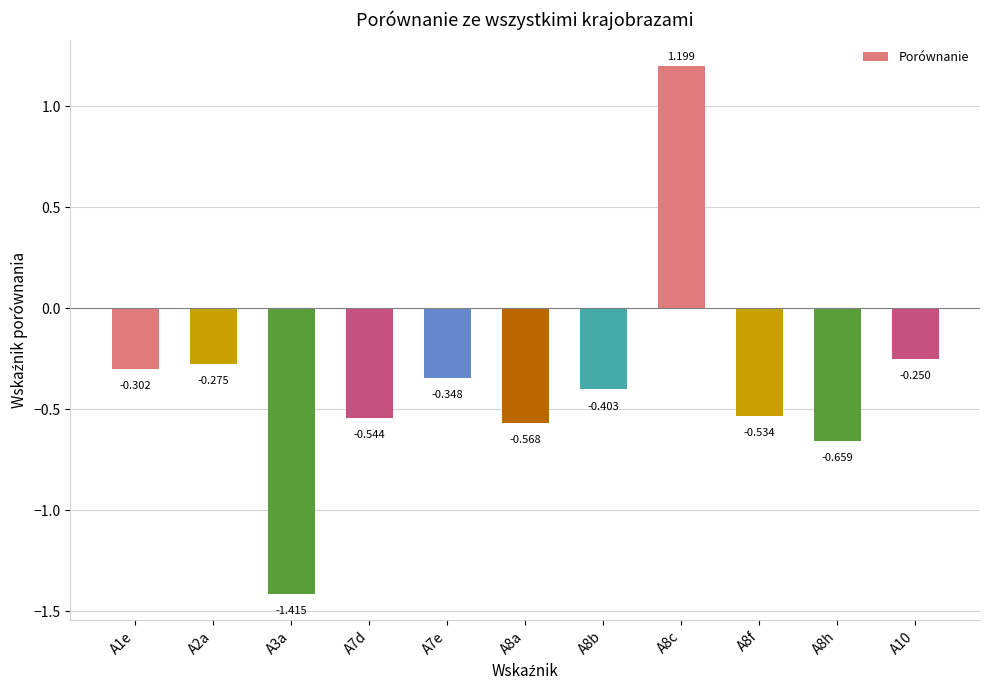

How many values are below zero?

10